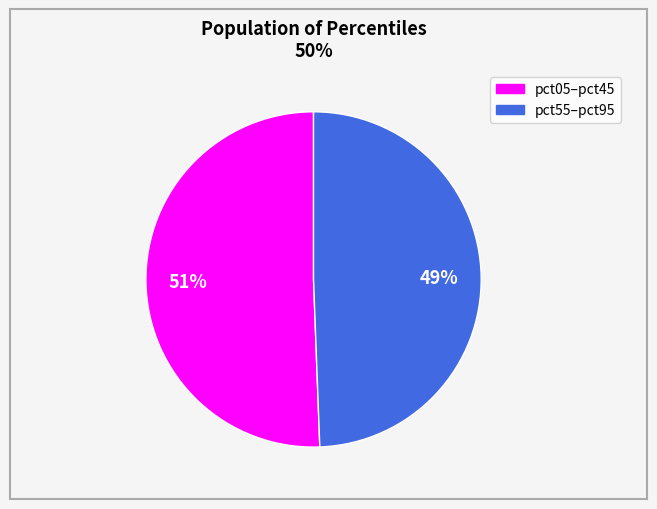

Does any single category account for the majority?

Yes